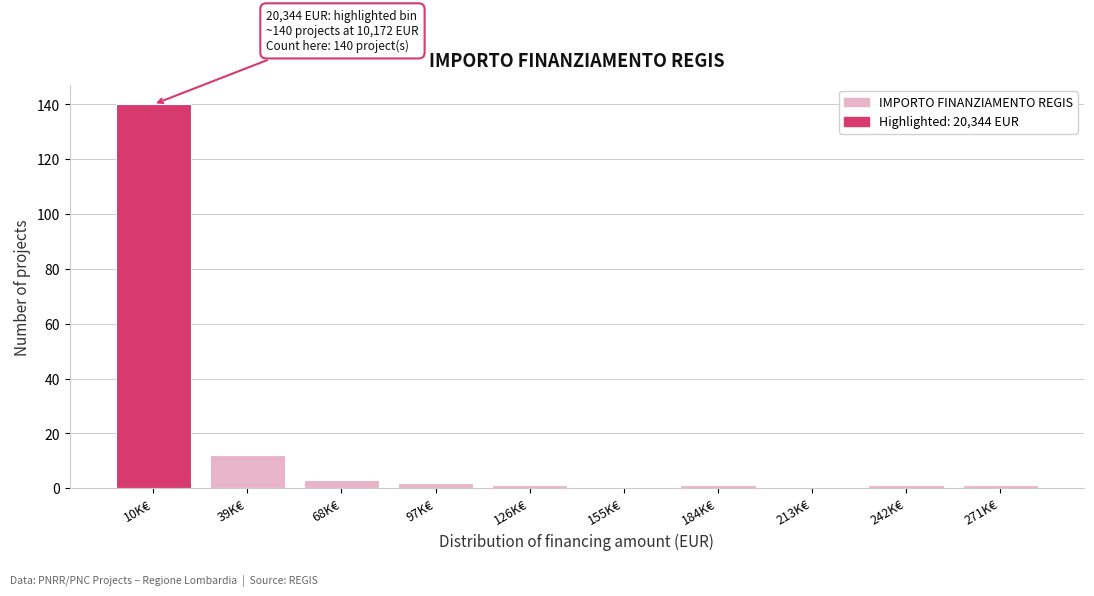

Reading right to left, transcribe all the data shown in this chart.

271K€=1	242K€=1	213K€=0	184K€=1	155K€=0	126K€=1	97K€=2	68K€=3	39K€=12	10K€=140